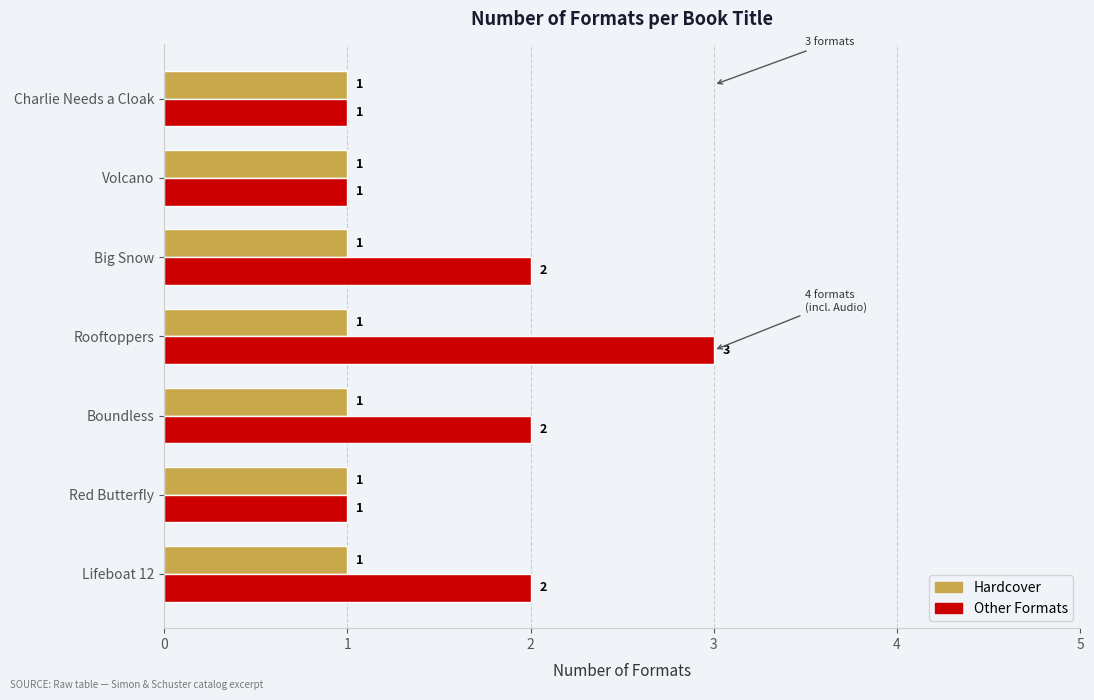

What is the sum of all Other Formats values?

12